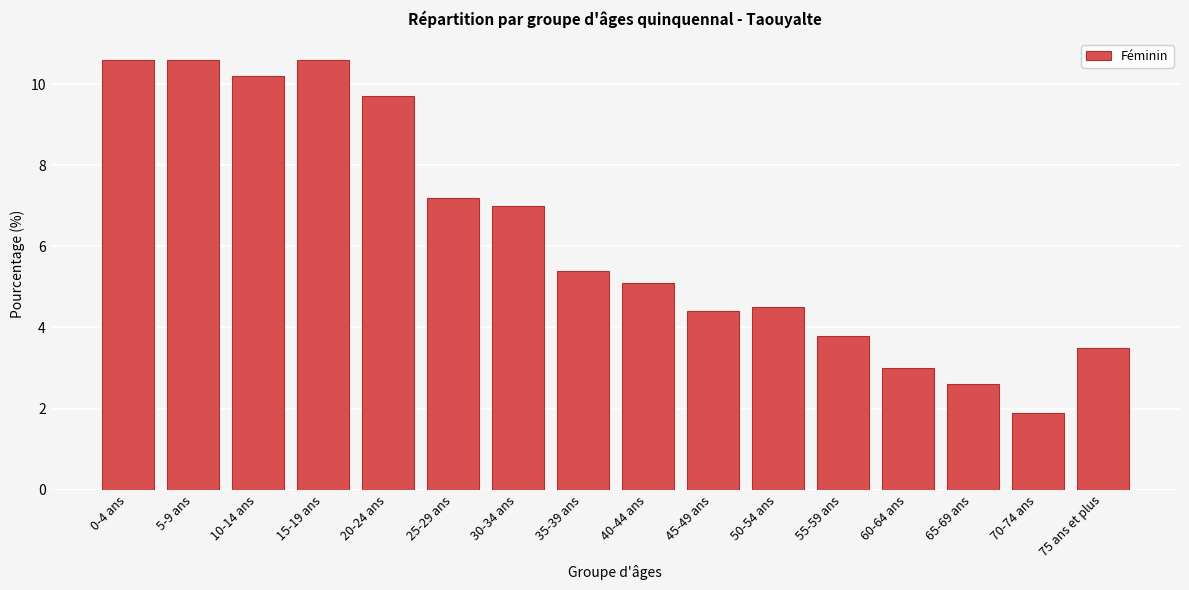

Reading right to left, what are all the values shown in this chart?

75 ans et plus=3.5	70-74 ans=1.9	65-69 ans=2.6	60-64 ans=3.0	55-59 ans=3.8	50-54 ans=4.5	45-49 ans=4.4	40-44 ans=5.1	35-39 ans=5.4	30-34 ans=7.0	25-29 ans=7.2	20-24 ans=9.7	15-19 ans=10.6	10-14 ans=10.2	5-9 ans=10.6	0-4 ans=10.6